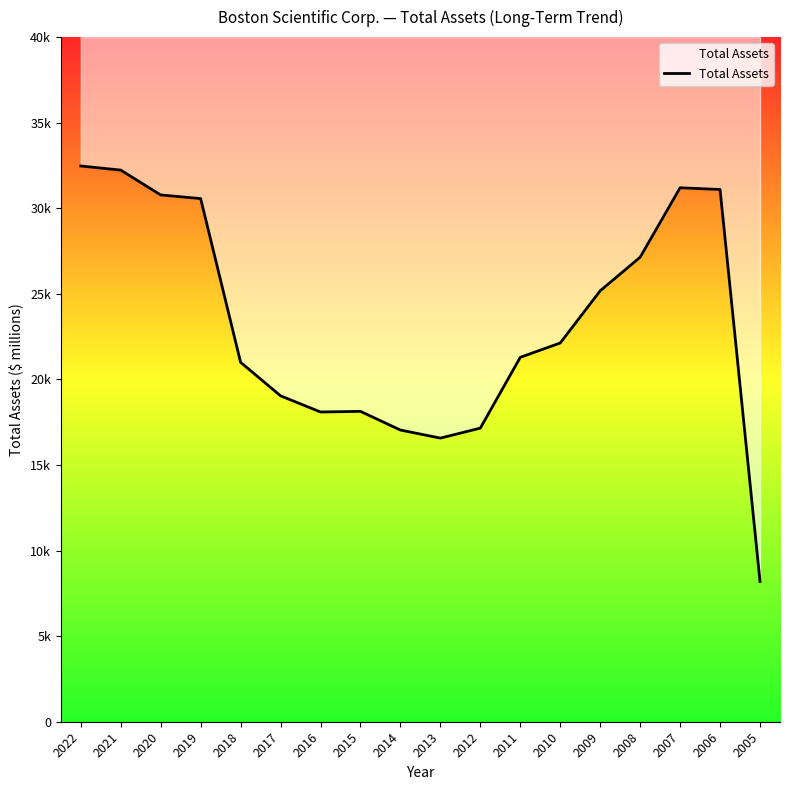

Where is the first local minimum?

2016